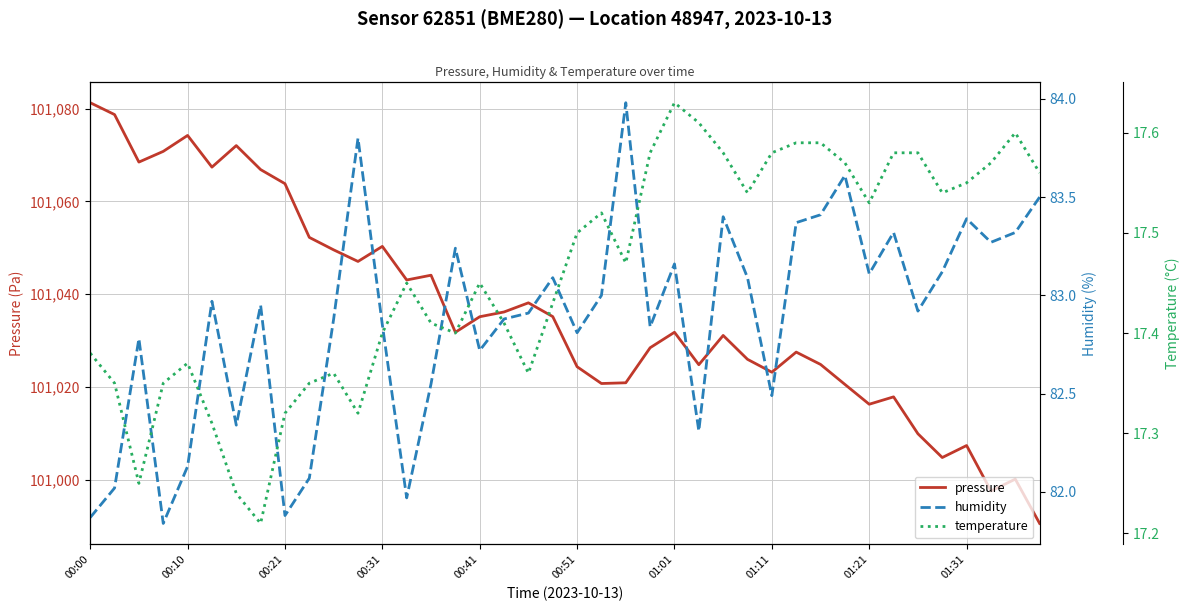

How many data points in humidity are less than 82?

4